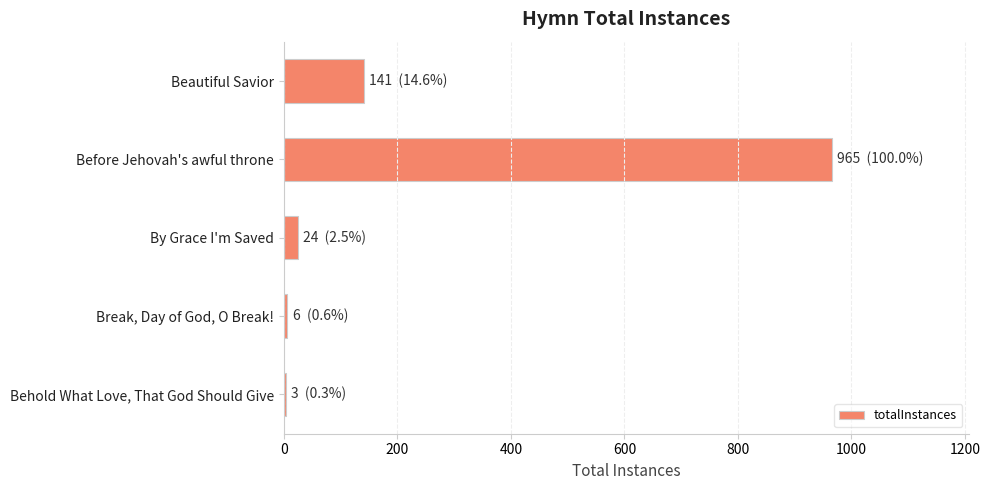

What is the sum of all values?

1139